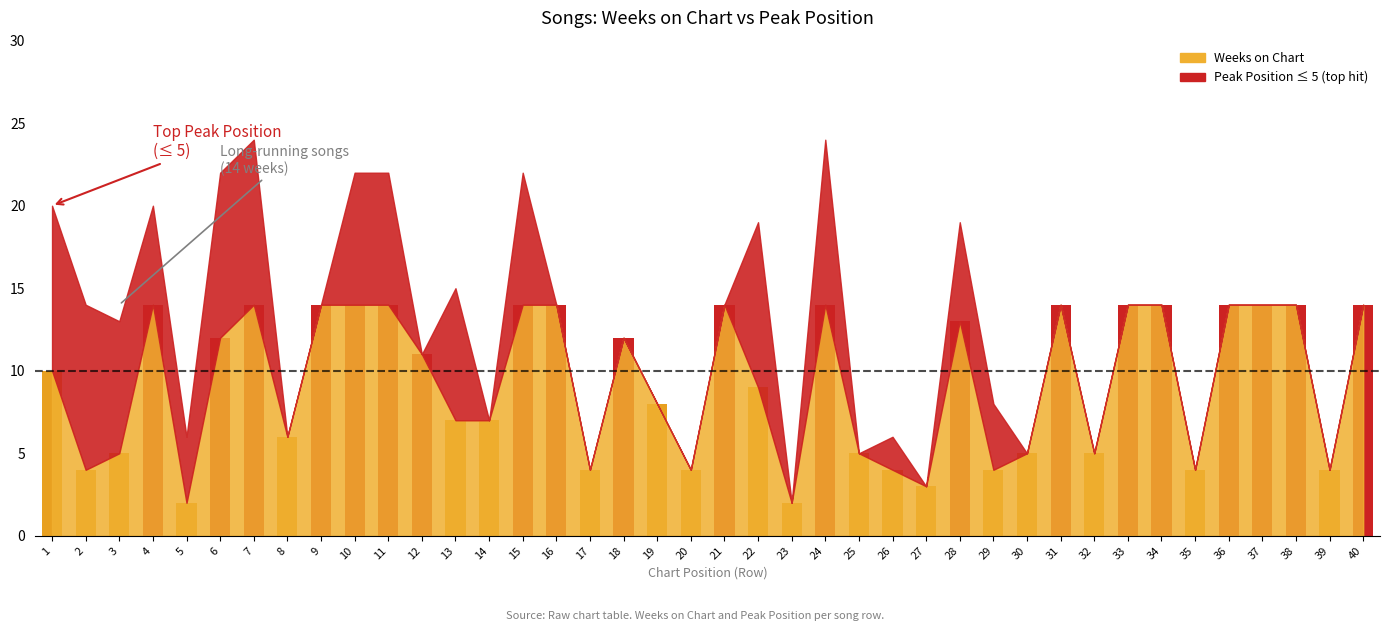

Does the chart contain any negative values?

No